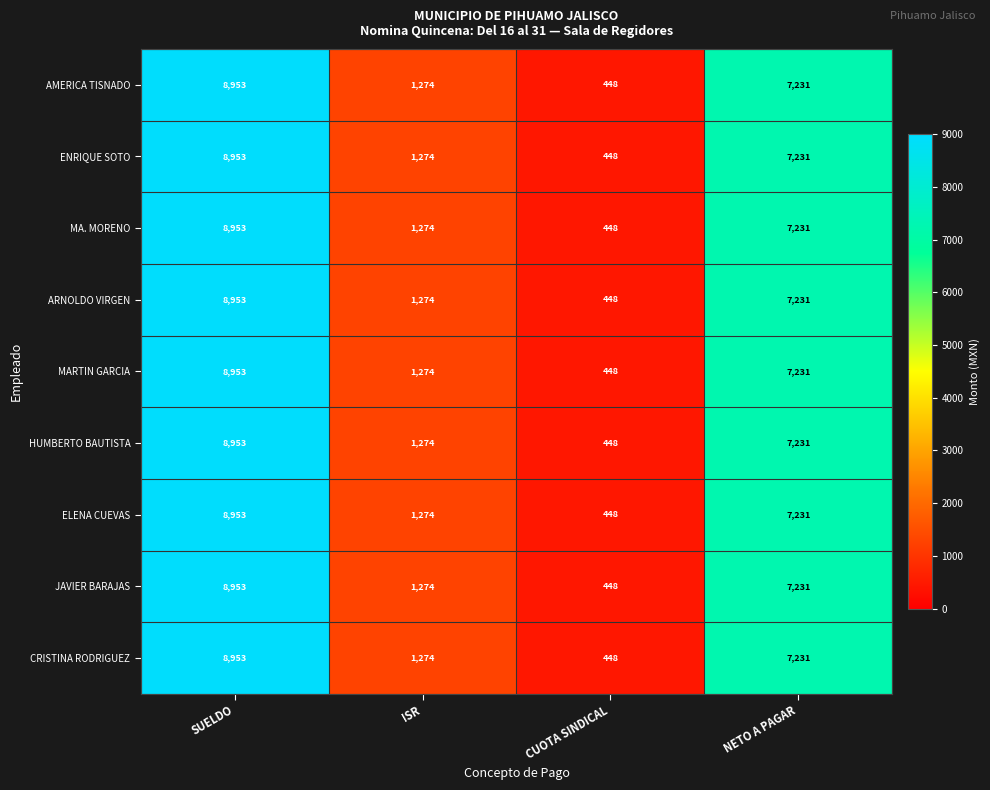

List the labels in order of ENRIQUE SOTO value, largest first.

SUELDO, NETO A PAGAR, ISR, CUOTA SINDICAL